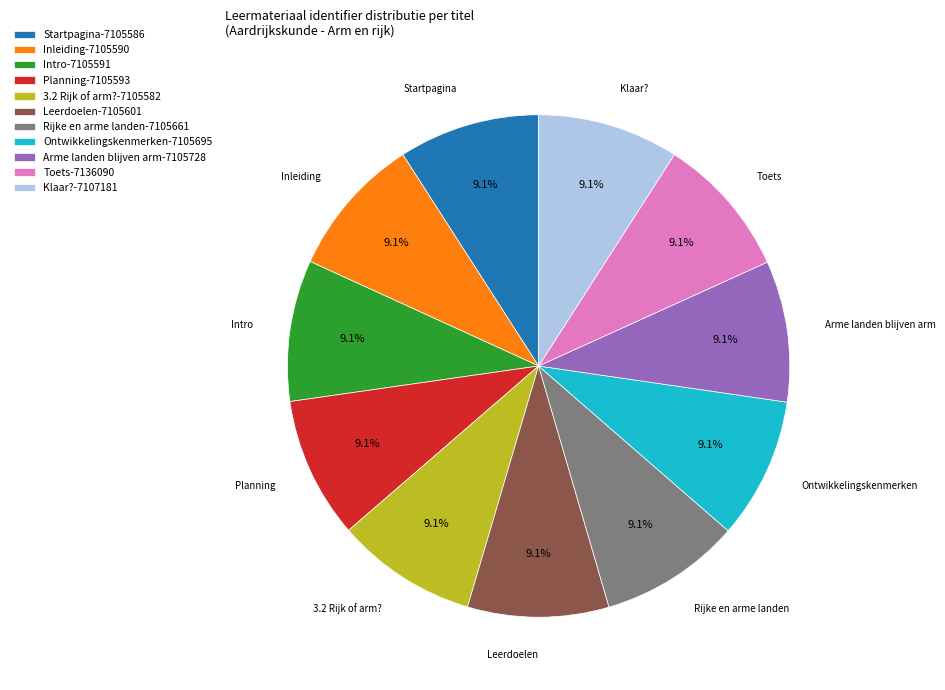

Combined, what portion of the pie is Toets-7136090 and 3.2 Rijk of arm?-7105582?

18.2%